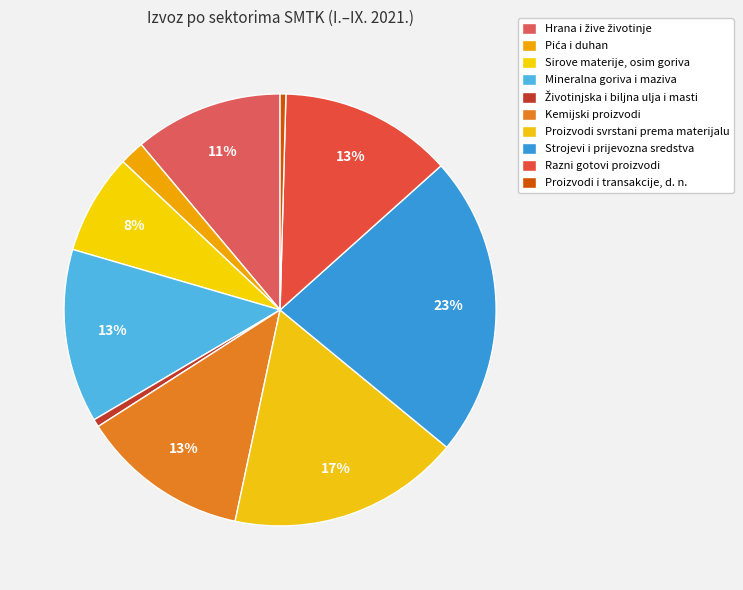

What percentage is NOT represented by Kemijski proizvodi?

87.4%